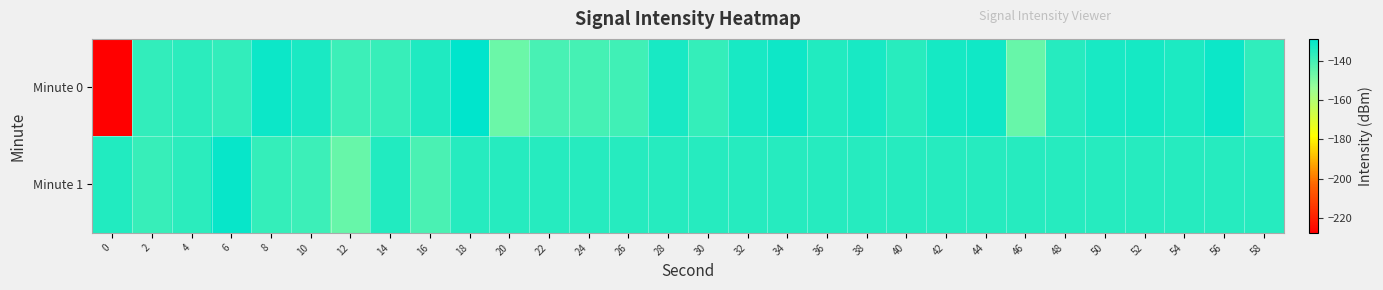

Which series has the largest total across all categories?

Minute 1